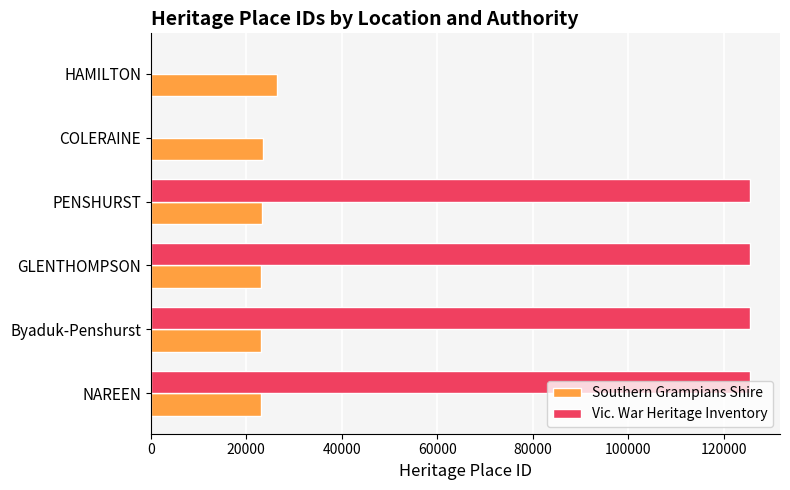

What is the sum of all Vic. War Heritage Inventory values?

502072